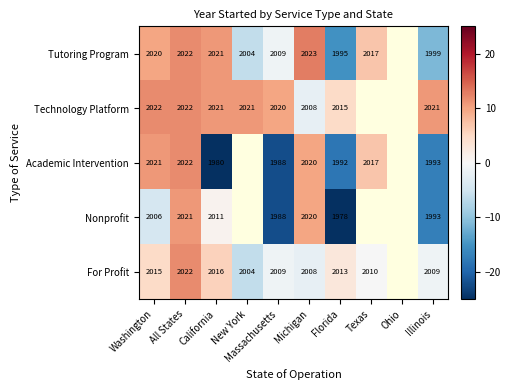

Which series changed the most between California and Michigan?

Academic Intervention